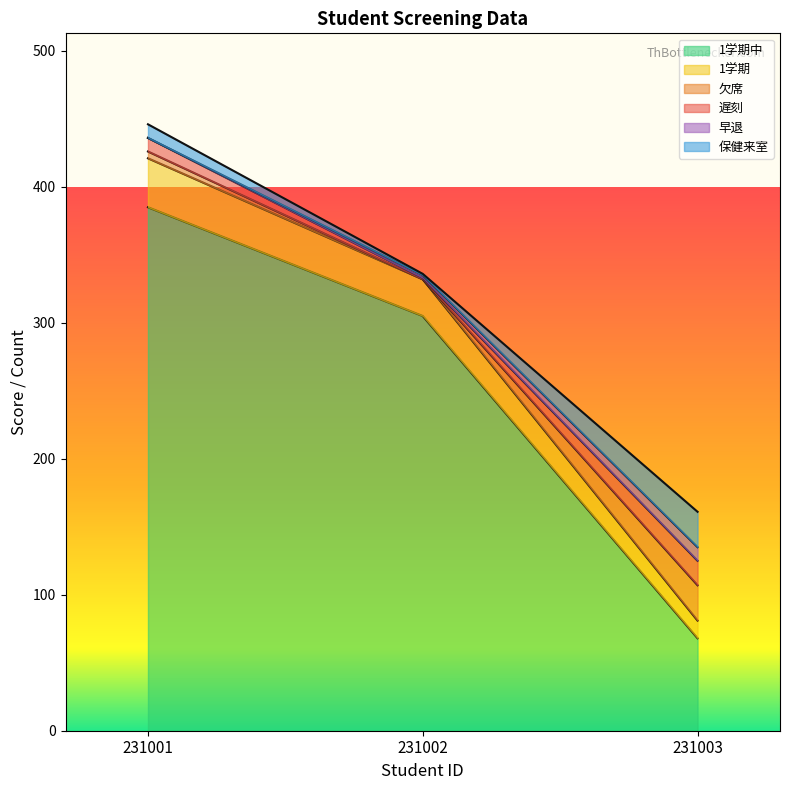

What is the smallest value displayed?

68